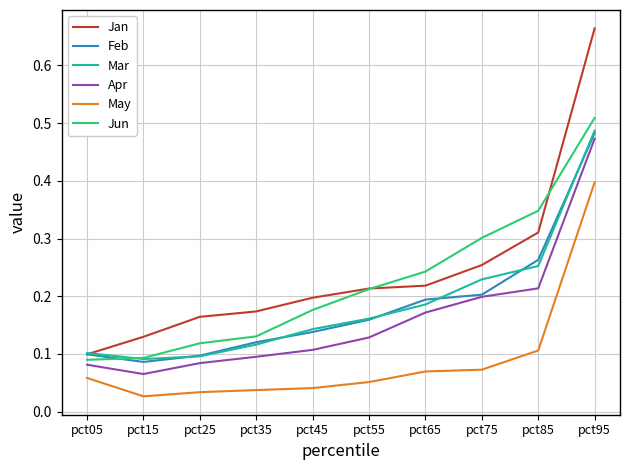

The value of Jan at pct35 is 0.1. True or false?

False